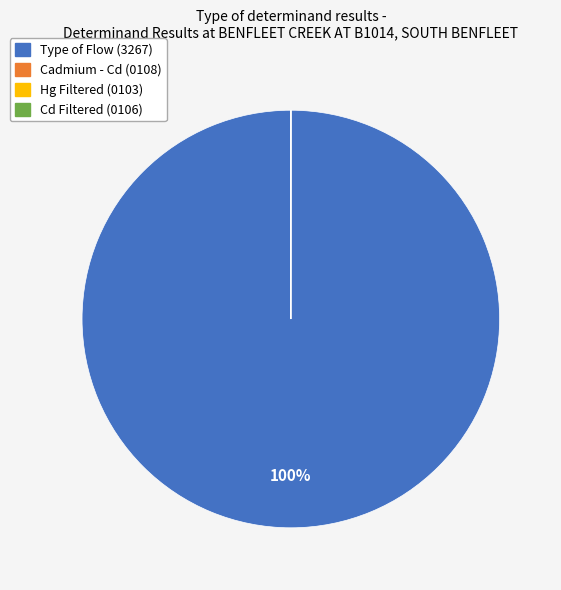

The Type of Flow (3267) slice represents 100% of the pie. True or false?

True